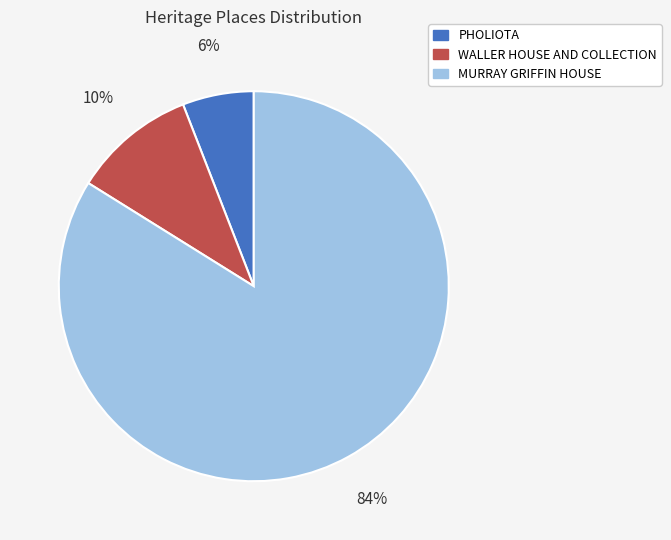

Which has a higher value, WALLER HOUSE AND COLLECTION or PHOLIOTA?

WALLER HOUSE AND COLLECTION